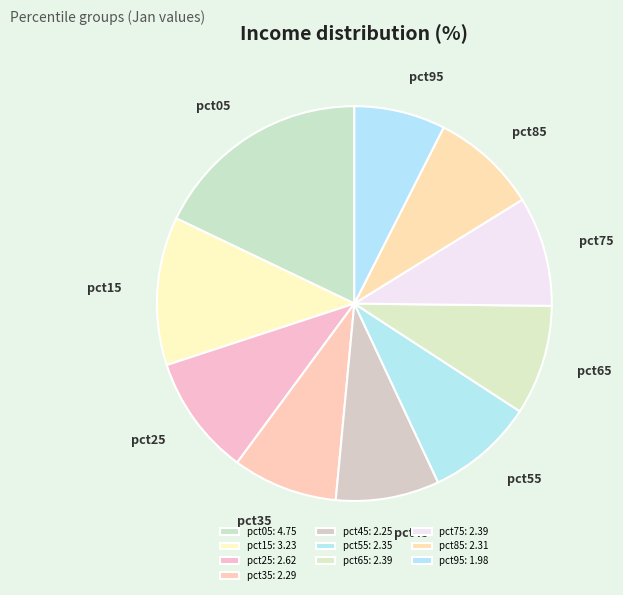

Combined, do pct15 and pct75 account for over 50%?

No